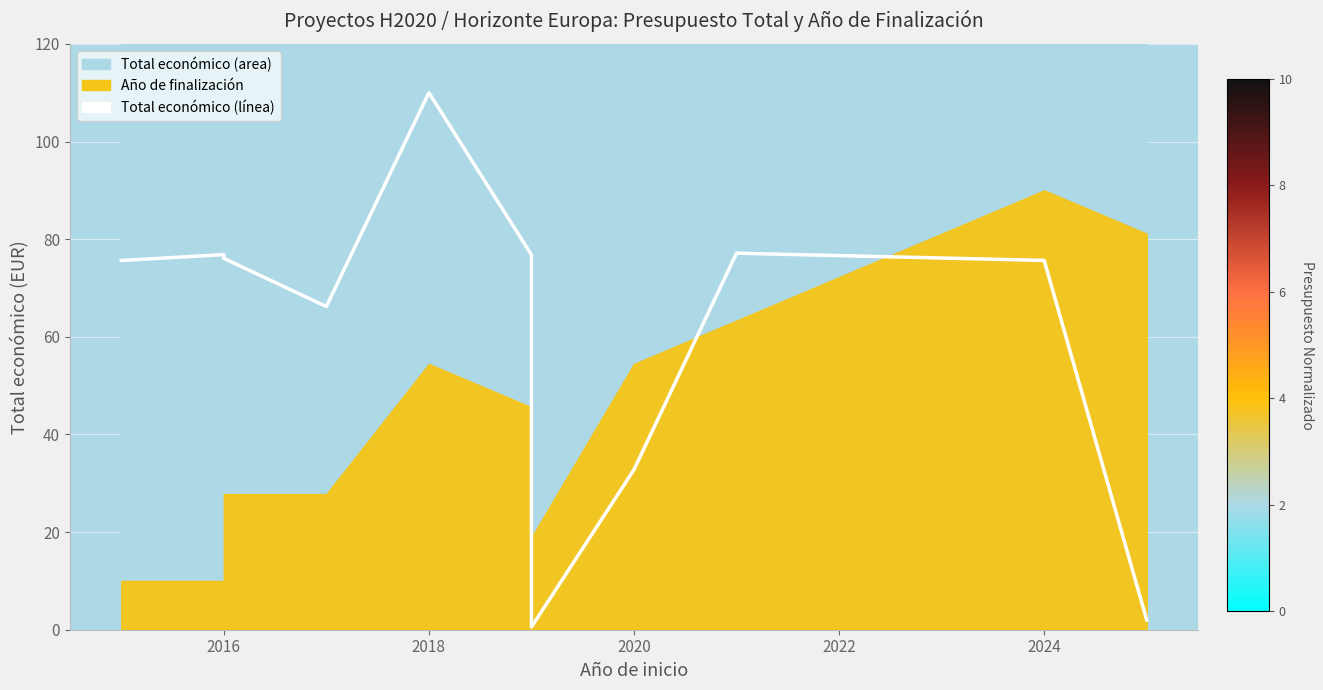

Does the chart display data point markers on the line(s)?

No